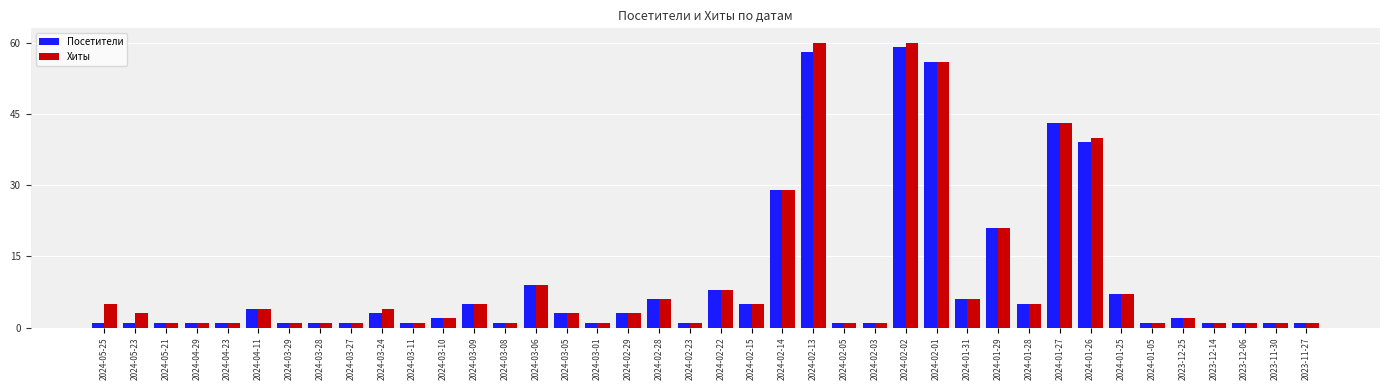

What position from the right is 2023-12-06?

3